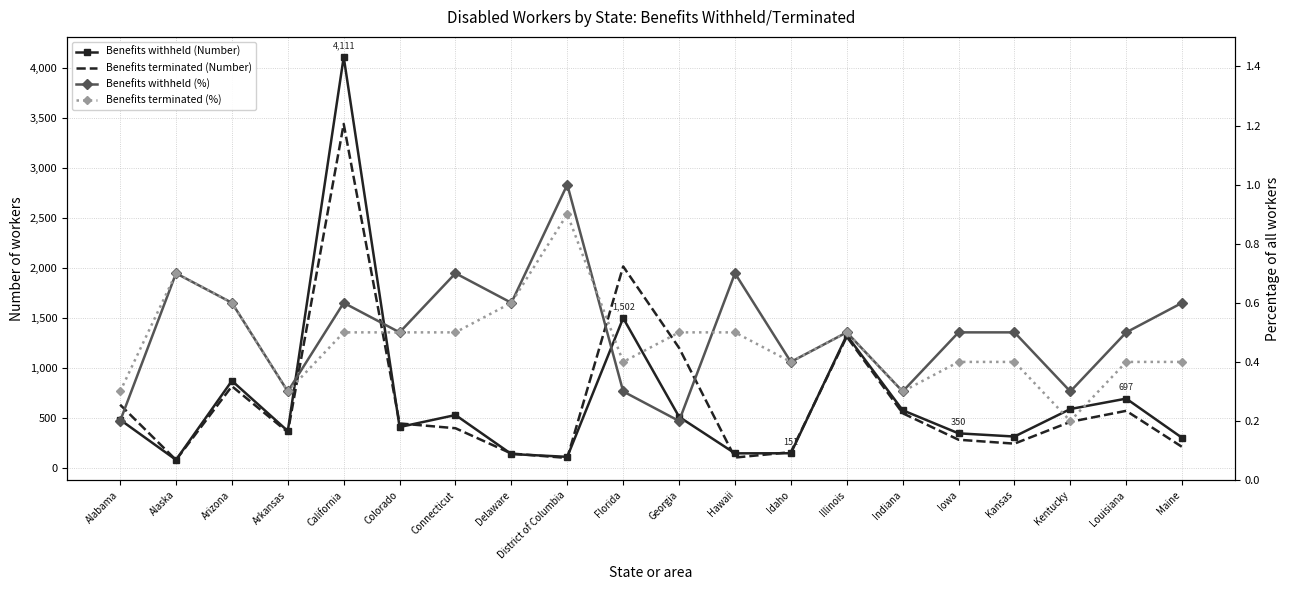

What is the value of the Benefits terminated (Number) point at the 4th from the left?

361.0